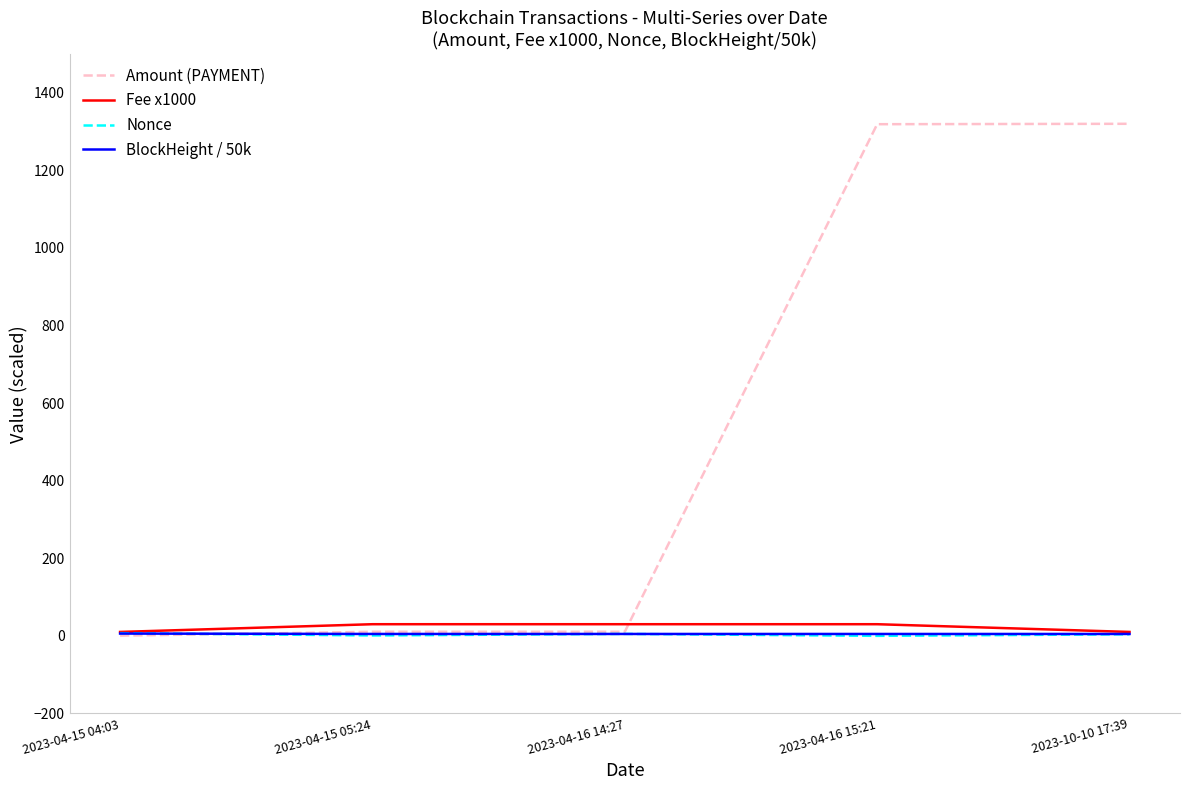

The value of Nonce at 2023-04-15 04:03 is 7.0. True or false?

True